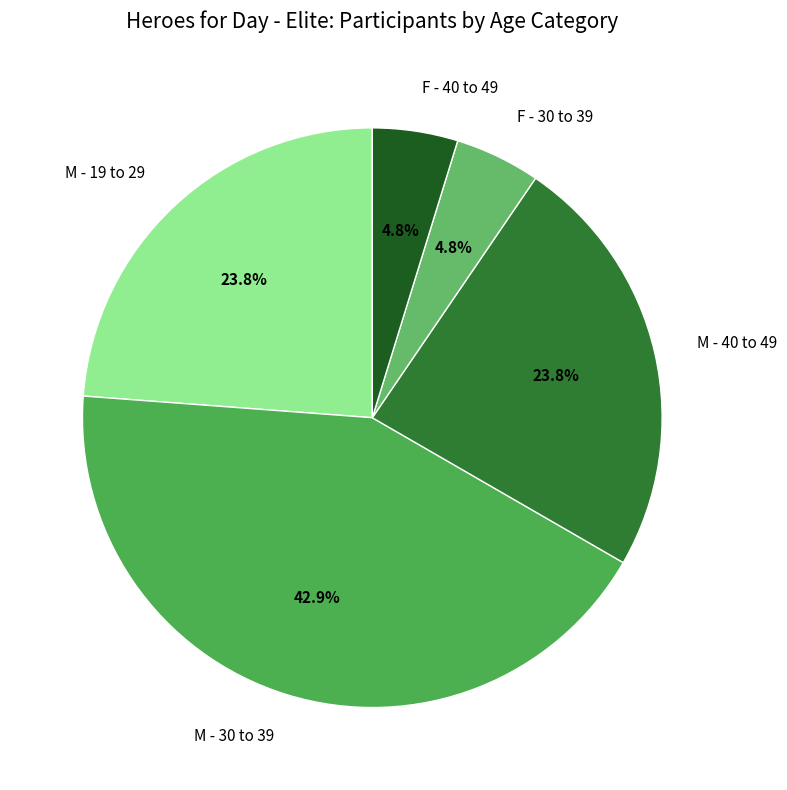

Does F - 30 to 39 represent more than half of the total?

No